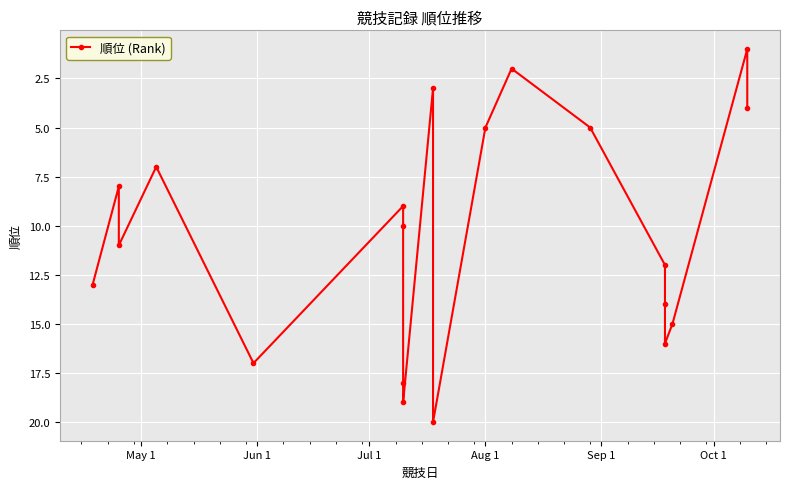

The value at Jul 1 is 11. True or false?

True